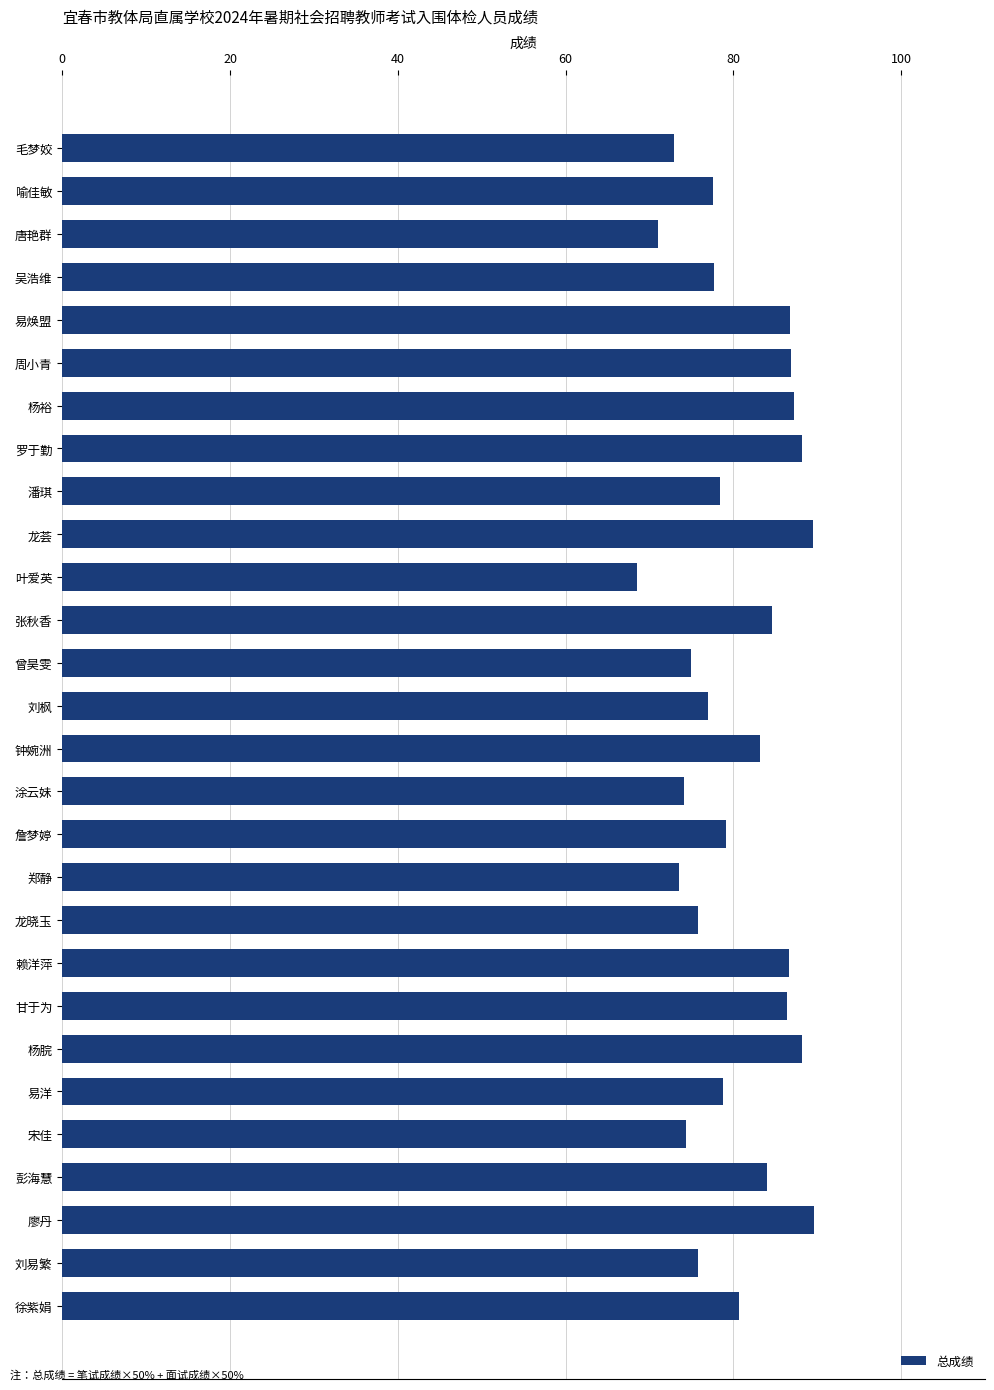

What is the difference between the maximum and minimum values?

21.1